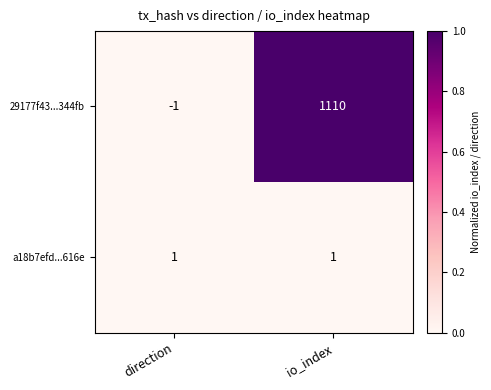

Rank the series at io_index from lowest to highest value.

a18b7efd...616e, 29177f43...344fb